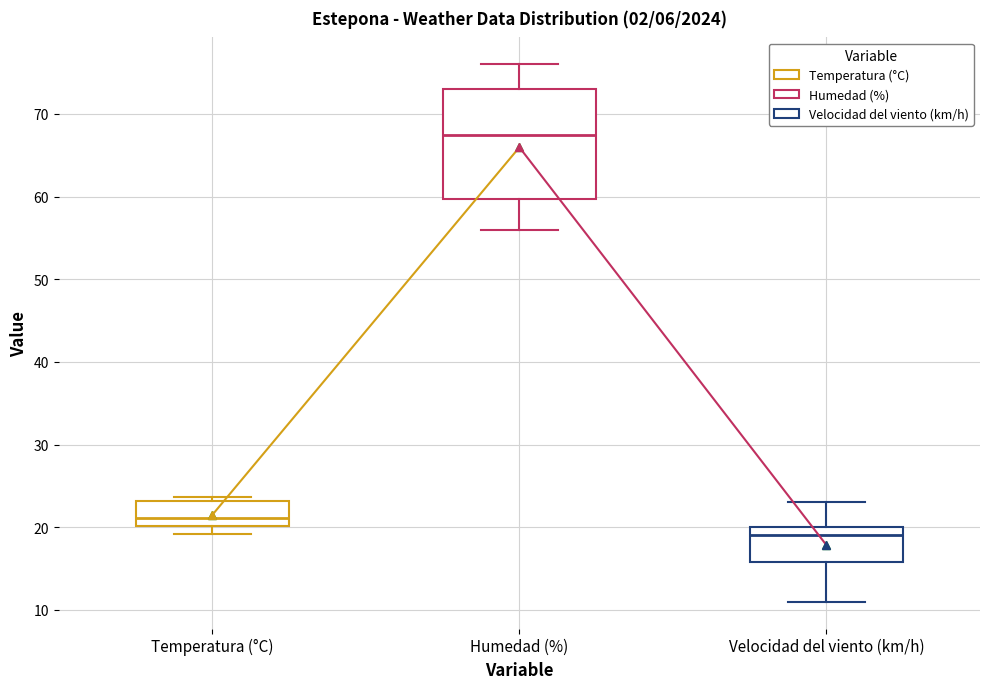

Which box has the highest median line?

Humedad (%)